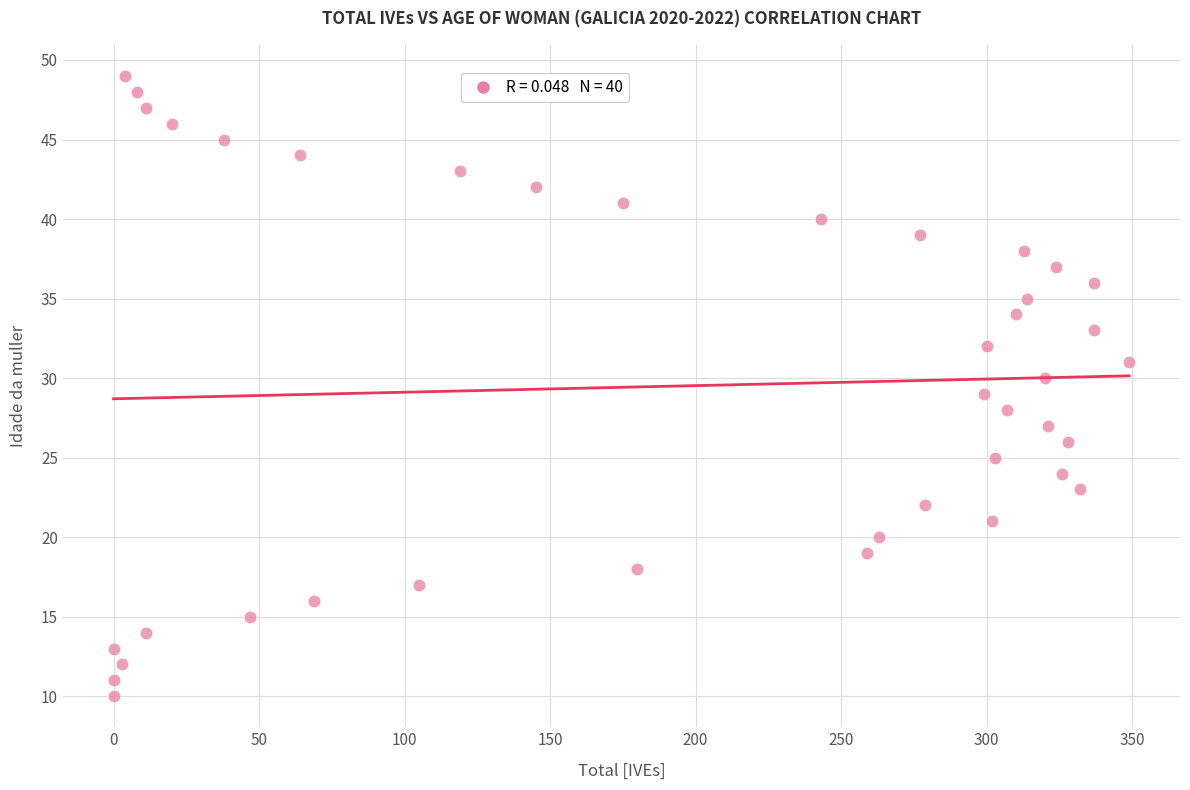

What is the range of Y values (max minus min)?

39